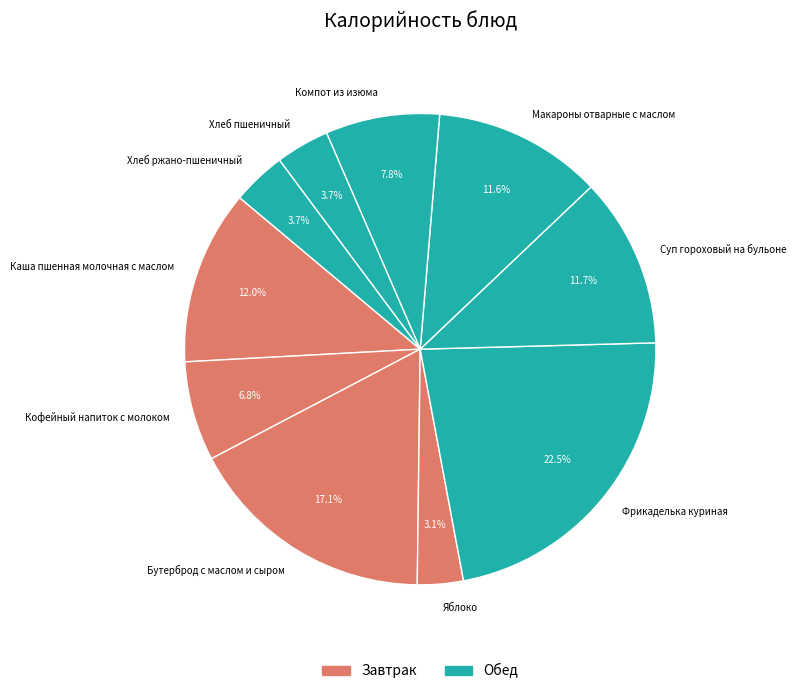

To the nearest percent, what portion does Каша пшенная молочная с маслом represent?

12%